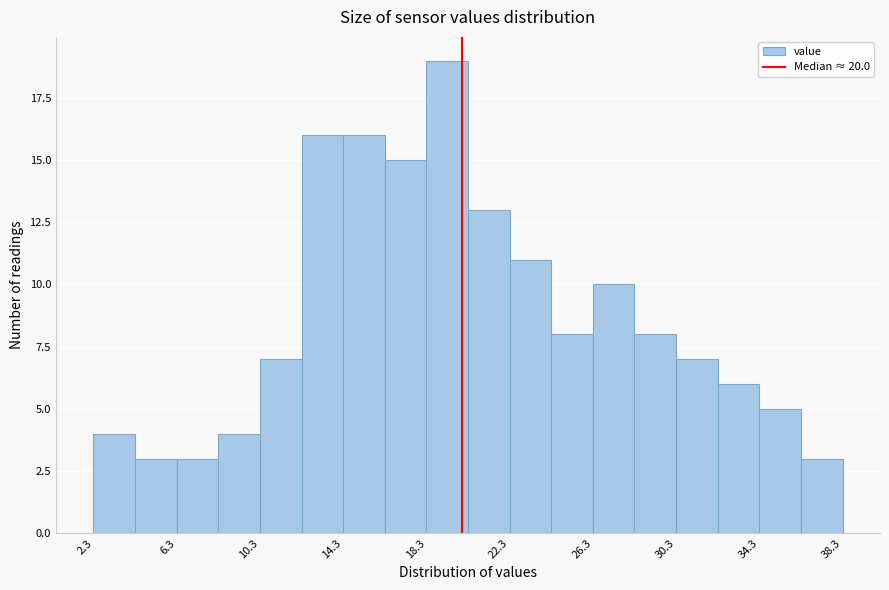

What is the height of the bar covering 16.3 to 18.3 on the x-axis? Neither the bar edges nor the heights are printed on the chart, so give them approximately, as read against the axes.

15